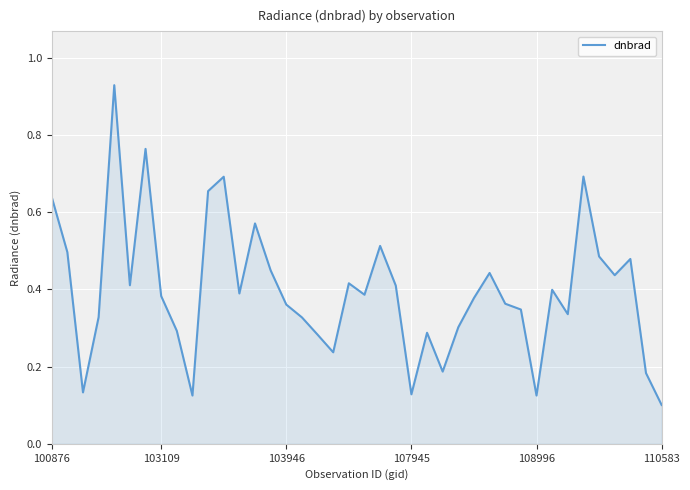

Does the chart display data point markers on the line(s)?

No